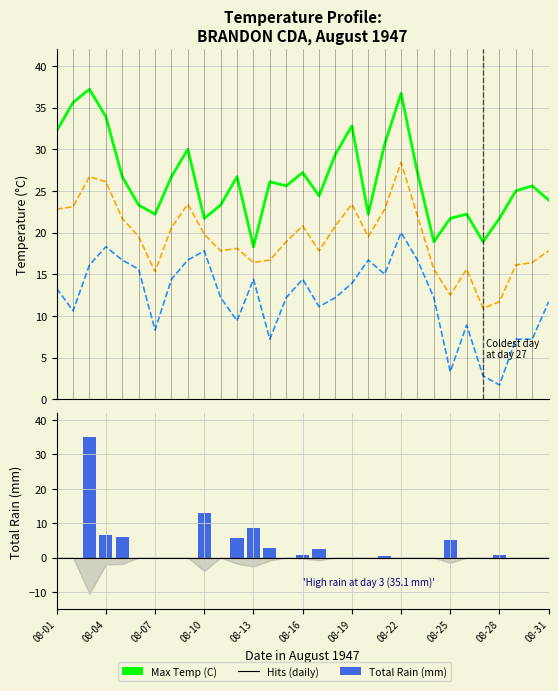

What is the difference between the Mean Temp (C) values at 15 and 5?

3.0